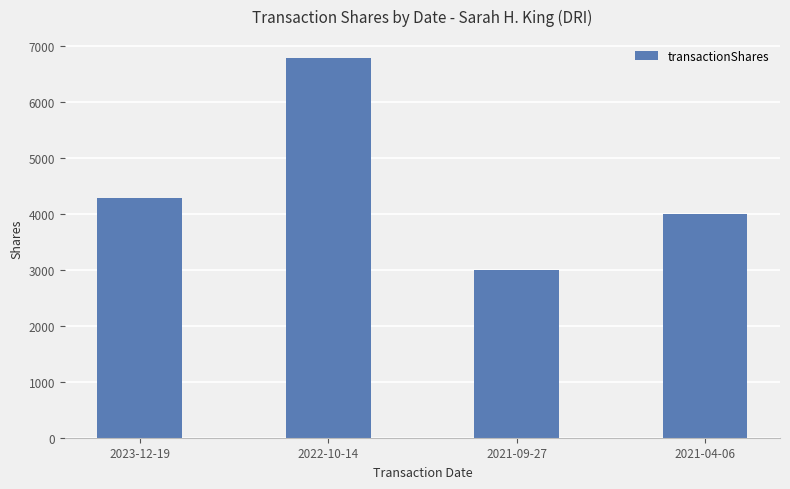

Reading left to right, what are all the values shown in this chart?

4286	6795	3000	4002